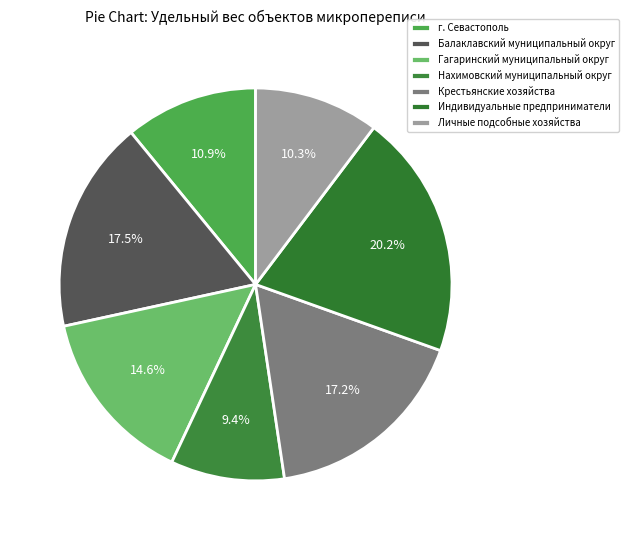

How many segments does this pie chart have?

7